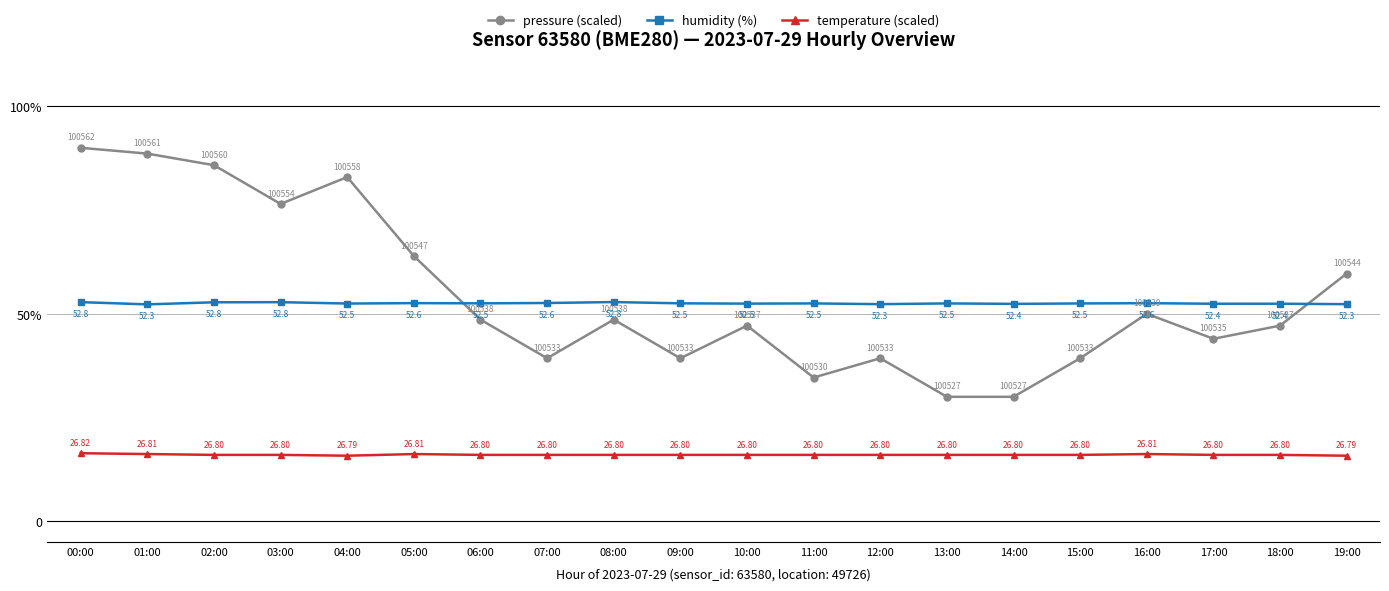

Is it true that temperature (scaled) equals 8.9 at 10:00?

False